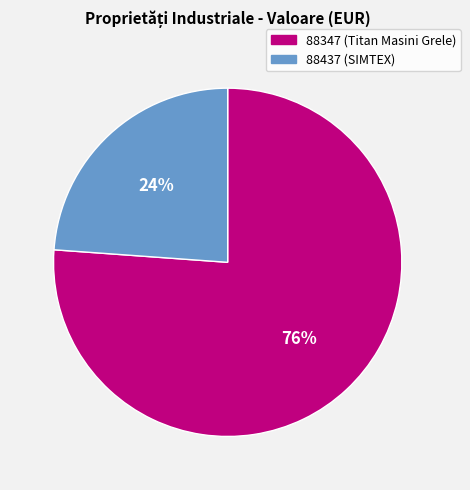

What percentage is the 88437 slice, to the nearest percent?

24%